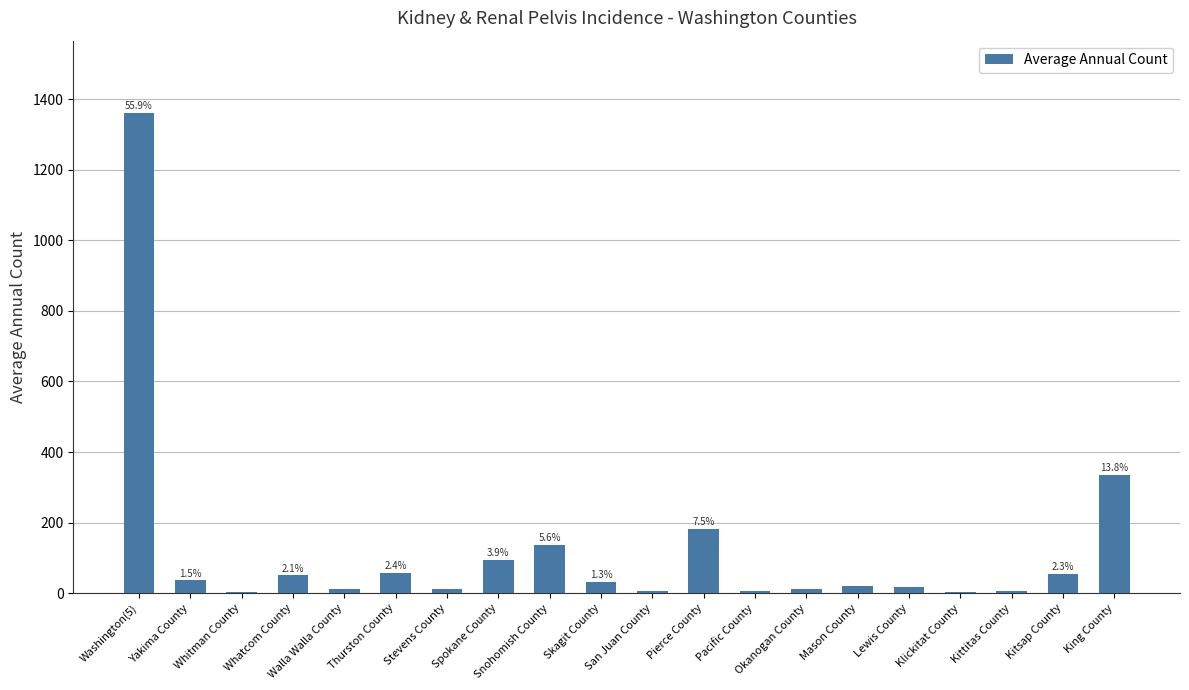

Reading right to left, list all the values displayed in this chart.

336	55	7	4	17	19	11	6	183	6	31	137	94	12	58	11	50	3	36	1362